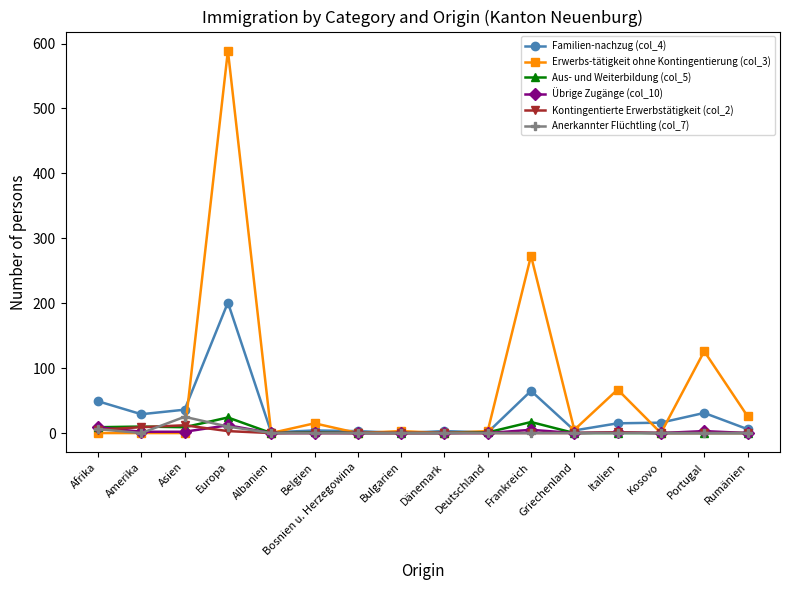

Which label corresponds to the largest value in the chart?

Europa